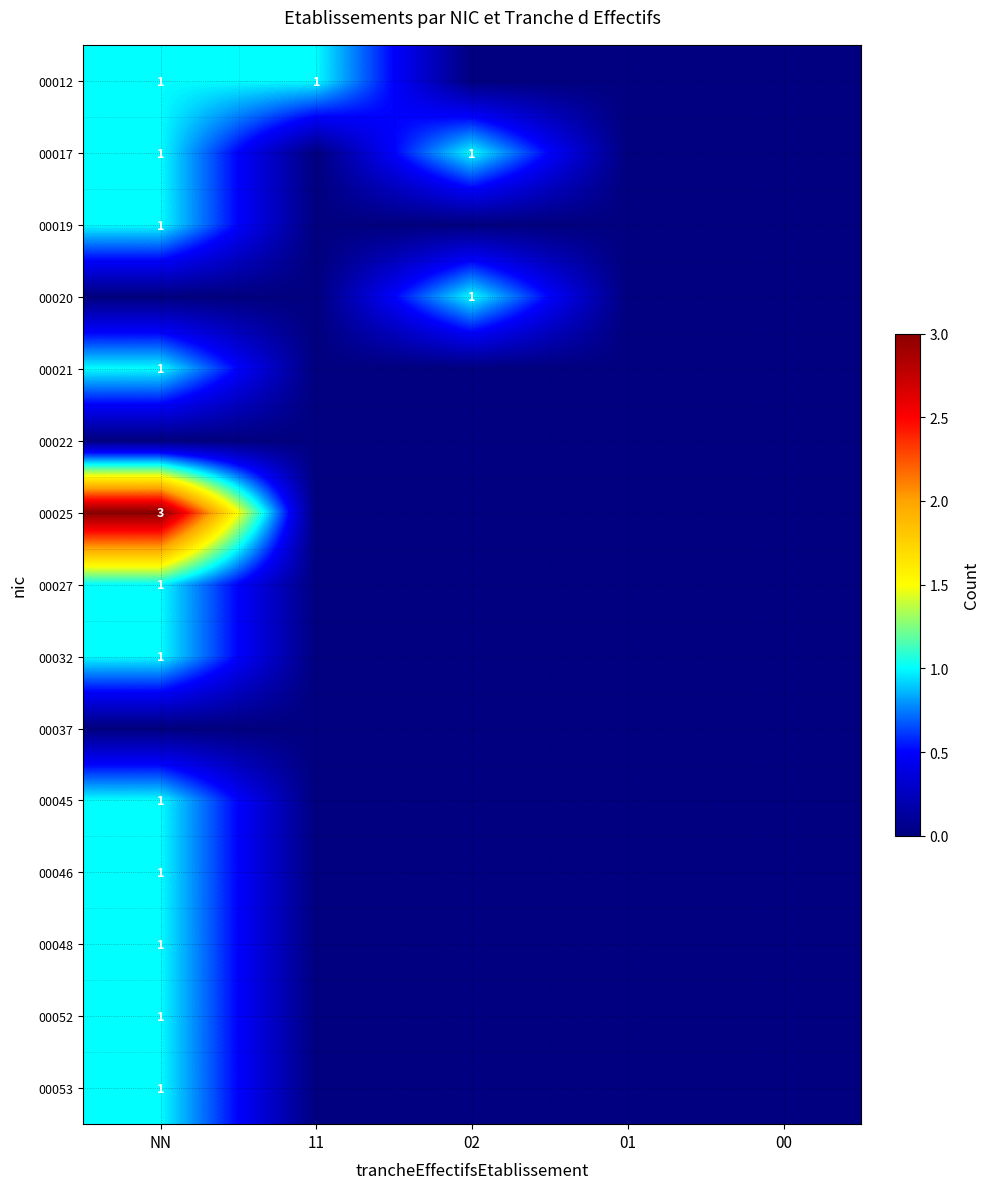

The 00012 series shows 1 at NN. True or false?

True